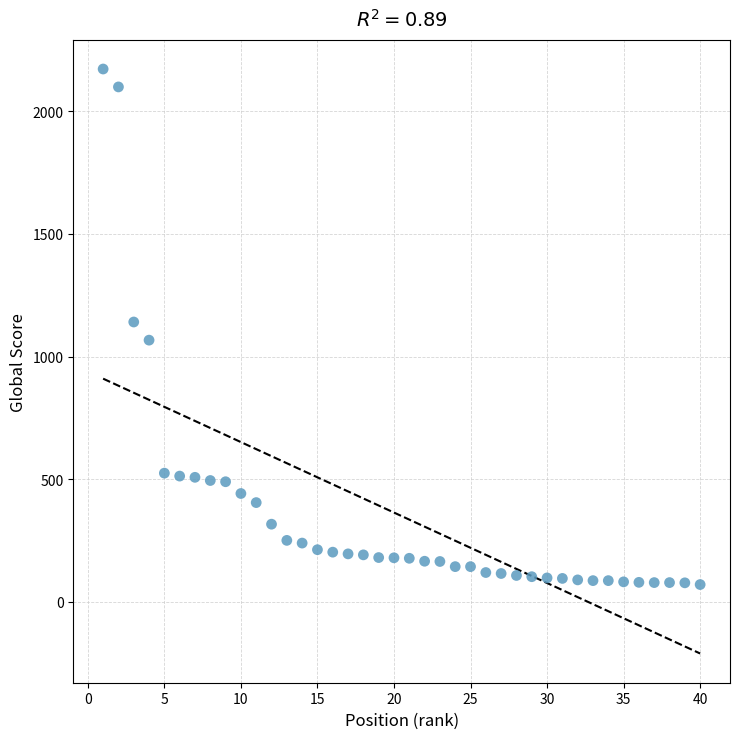

What is the range of X values (max minus min)?

39